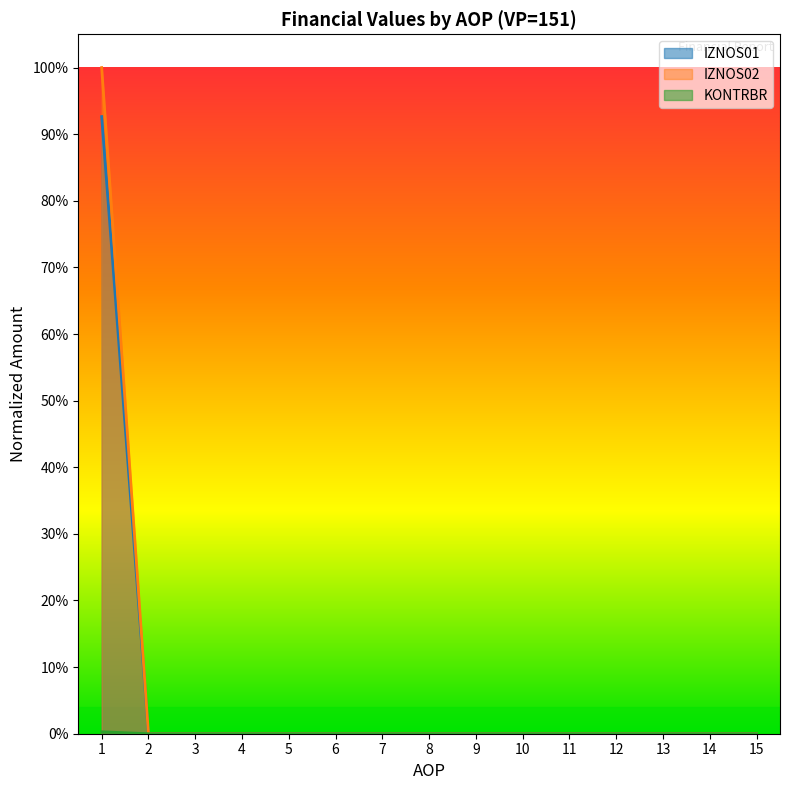

At how many categories does at least one series exceed 0?

1